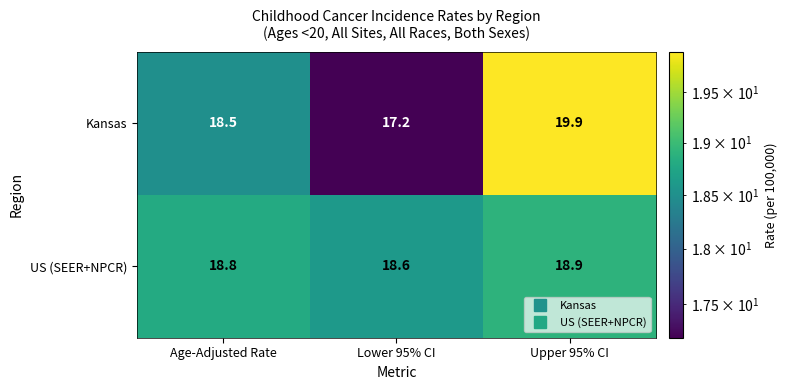

Which series has the largest total across all categories?

US (SEER+NPCR)